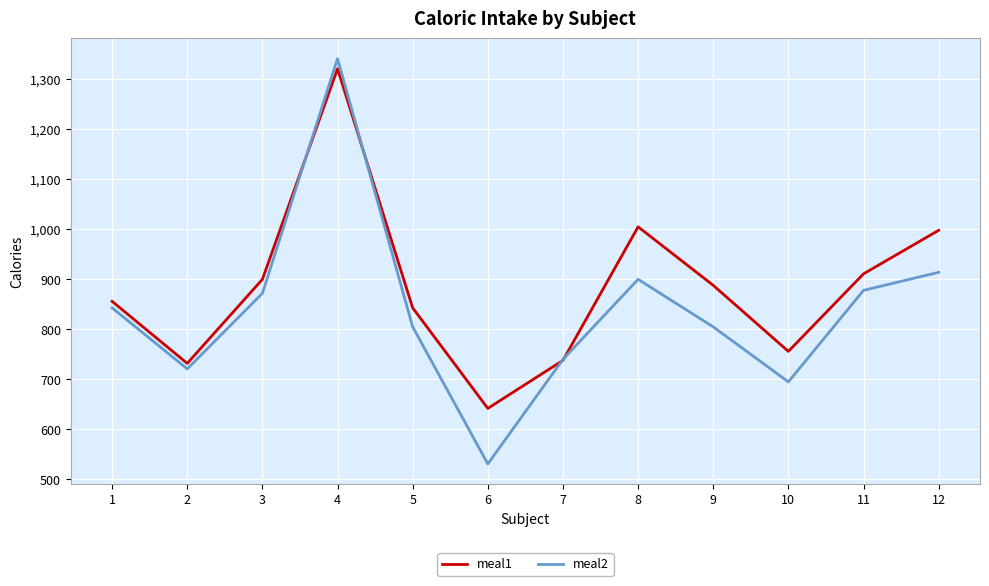

Is this an area chart (filled region under the line)?

No